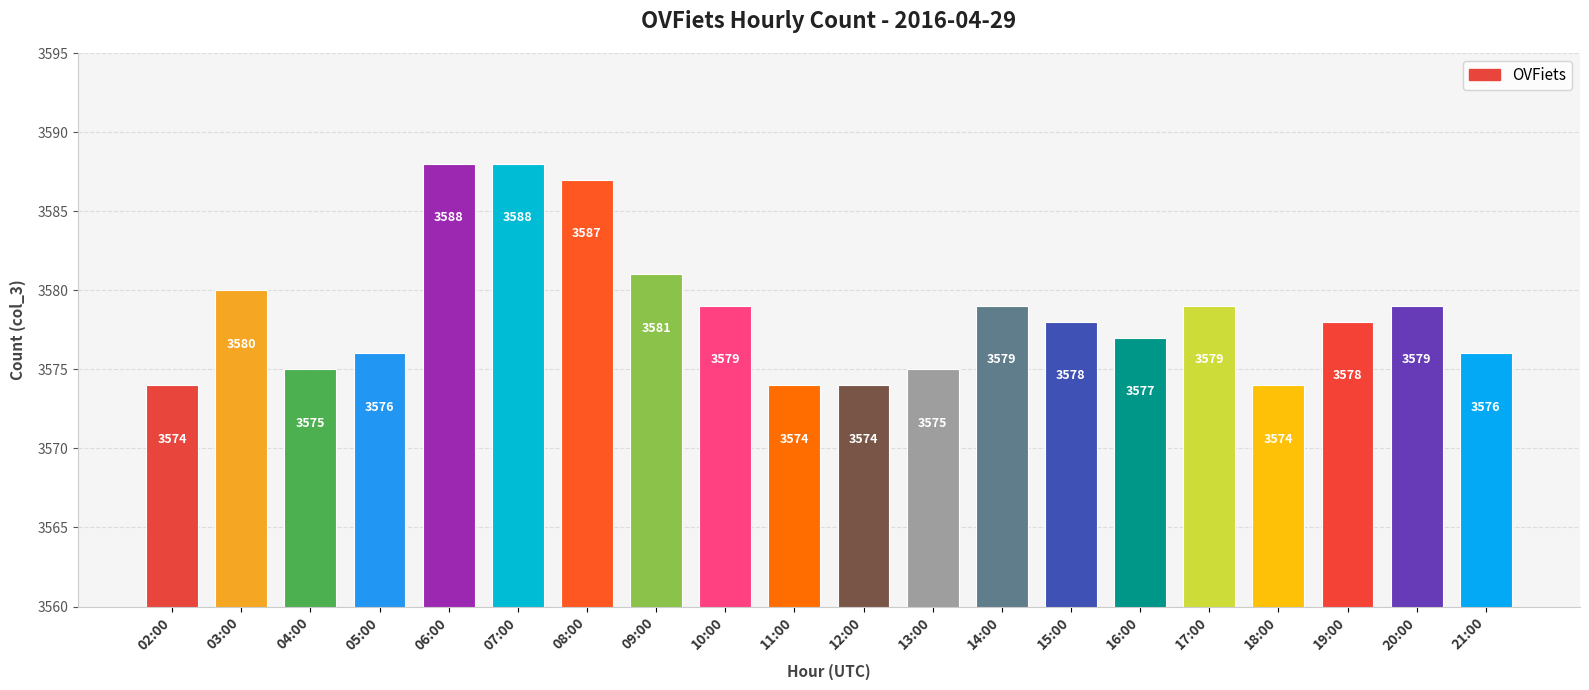

Reading right to left, extract all data points from this chart.

21:00=3576	20:00=3579	19:00=3578	18:00=3574	17:00=3579	16:00=3577	15:00=3578	14:00=3579	13:00=3575	12:00=3574	11:00=3574	10:00=3579	09:00=3581	08:00=3587	07:00=3588	06:00=3588	05:00=3576	04:00=3575	03:00=3580	02:00=3574